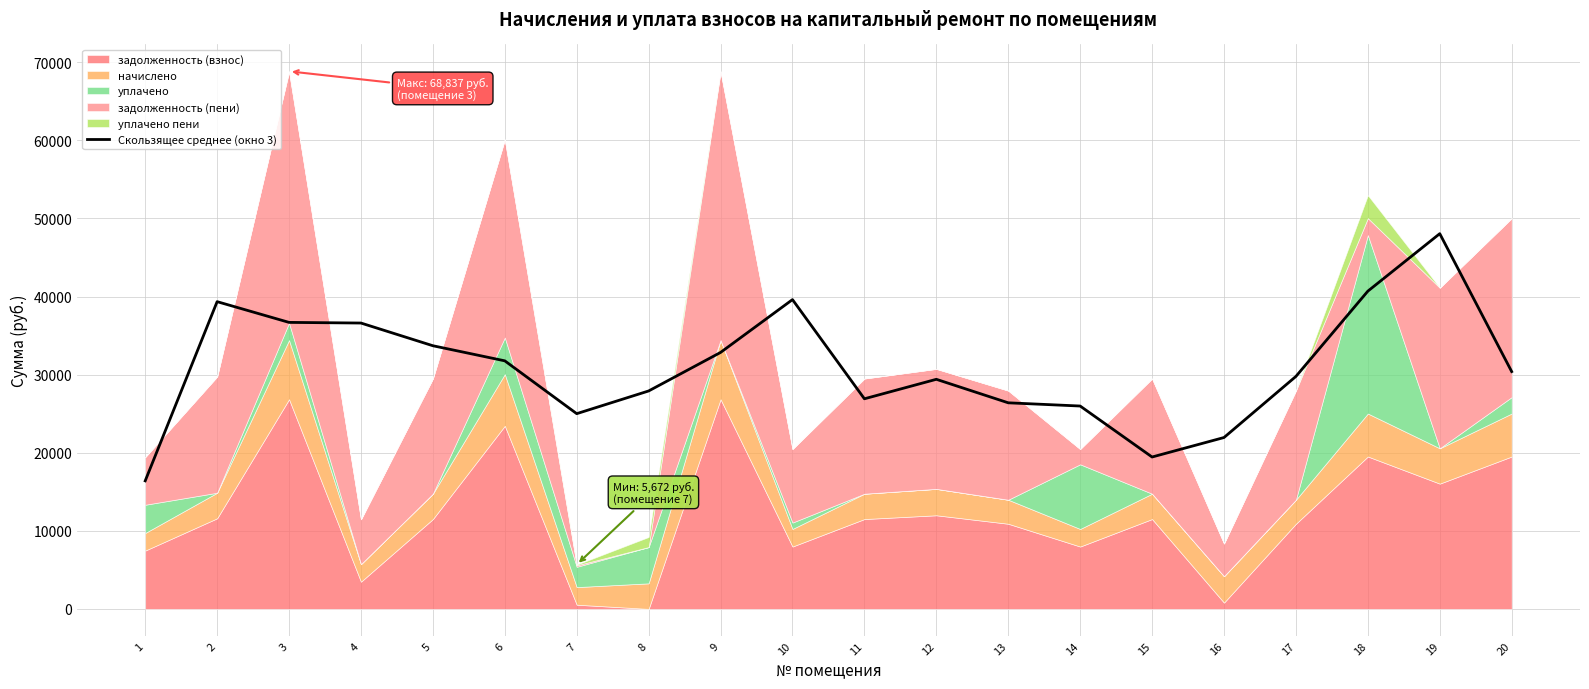

What value does the data have at 5?

33696.5